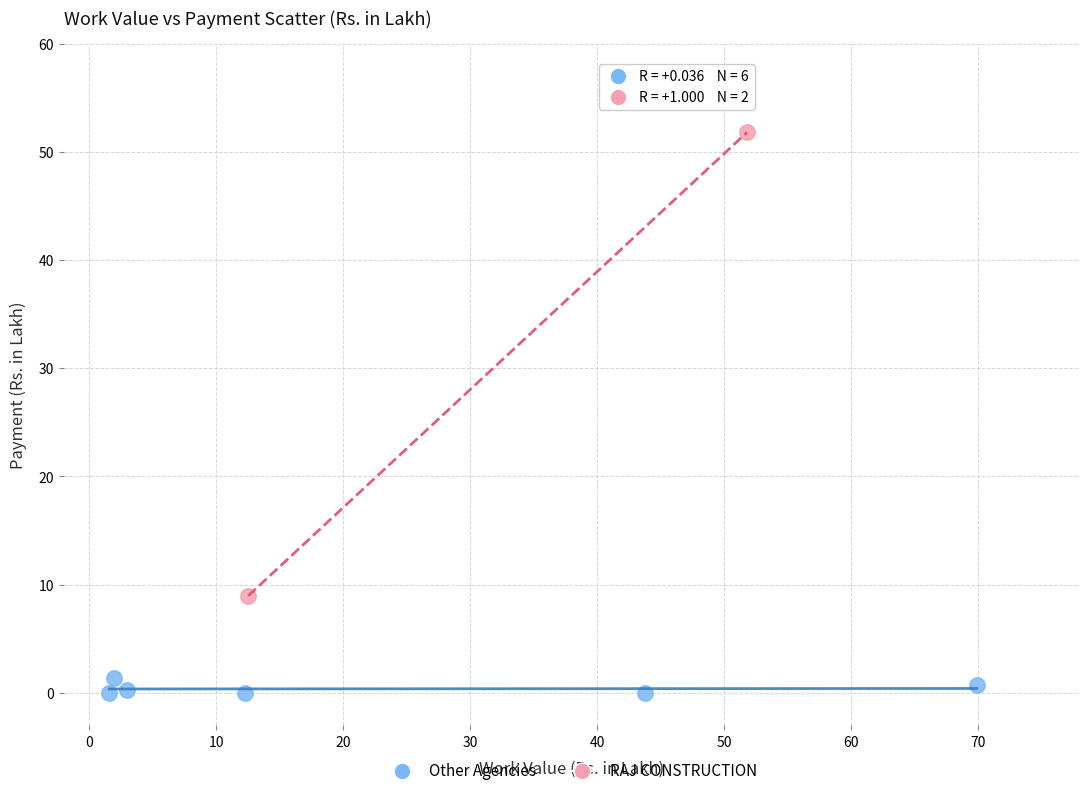

What are all the series names shown in the legend?

Other Agencies, RAJ CONSTRUCTION